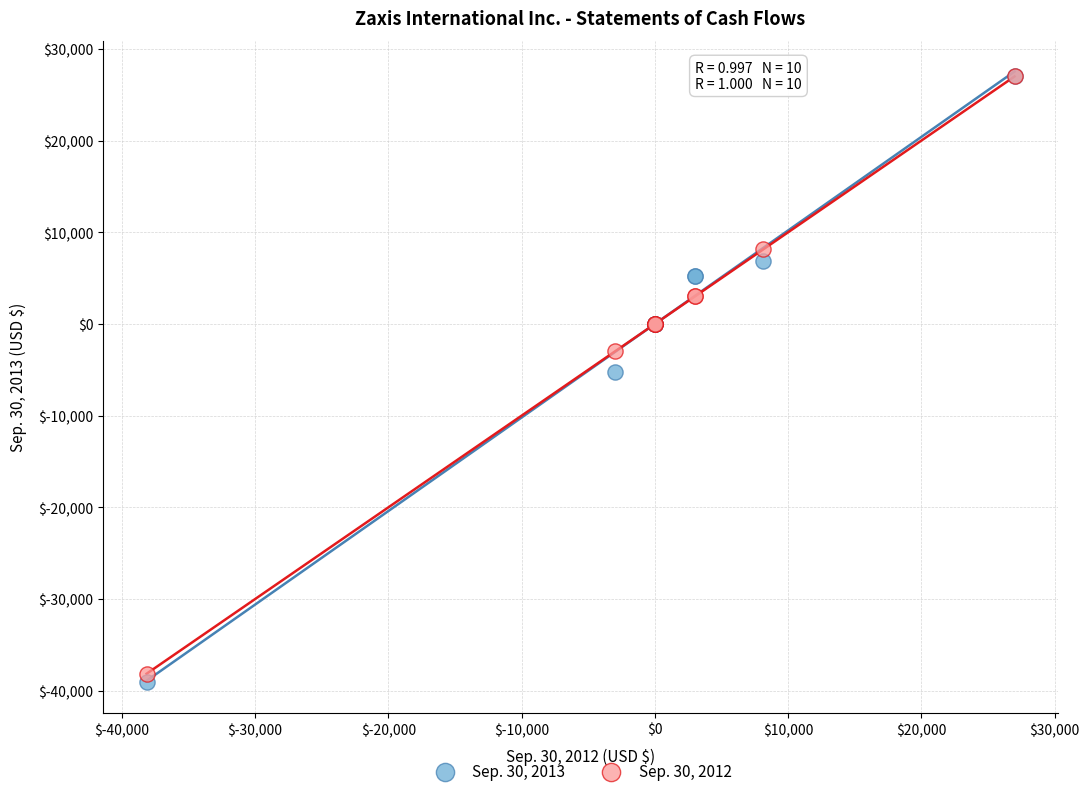

Across all series, what Y value is closest to -6050?

-5200